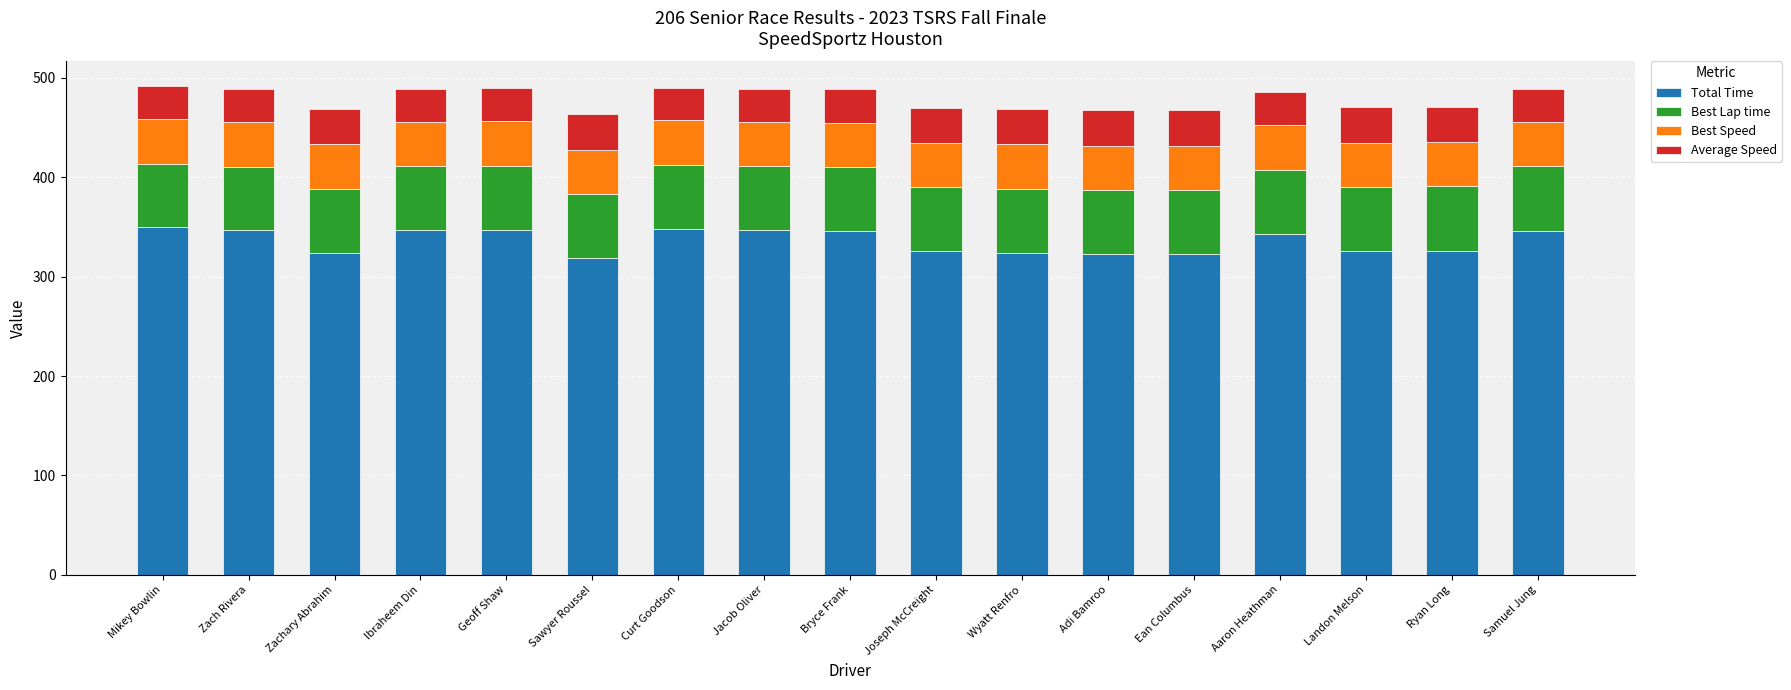

What is the difference between the Total Time values at Joseph McCreight and Wyatt Renfro?

1.3